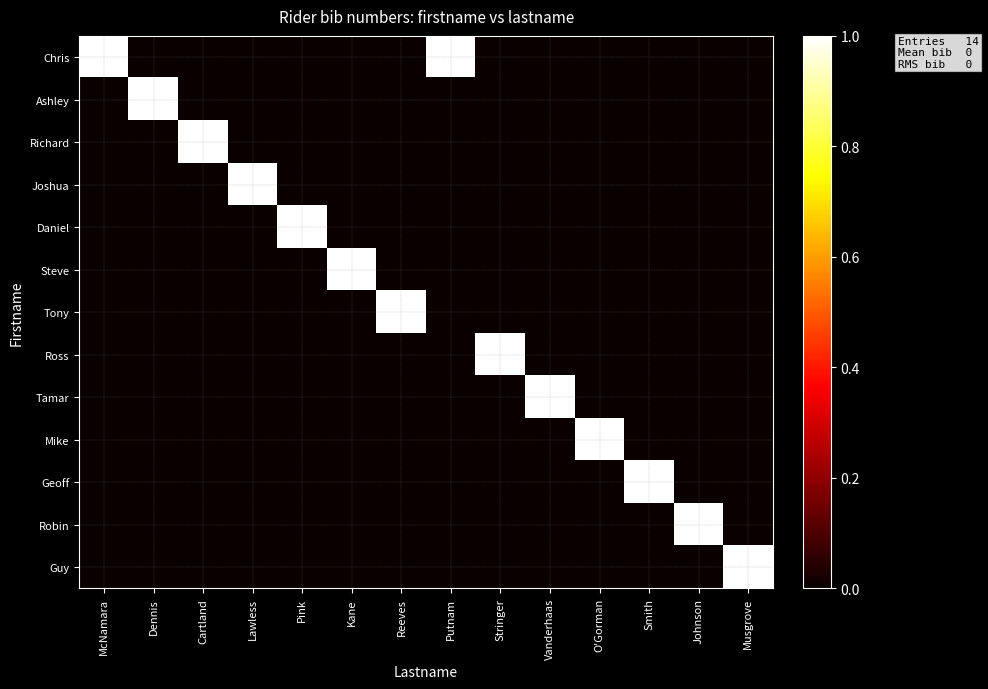

Which has a higher value, Lawless or Musgrove?

Lawless